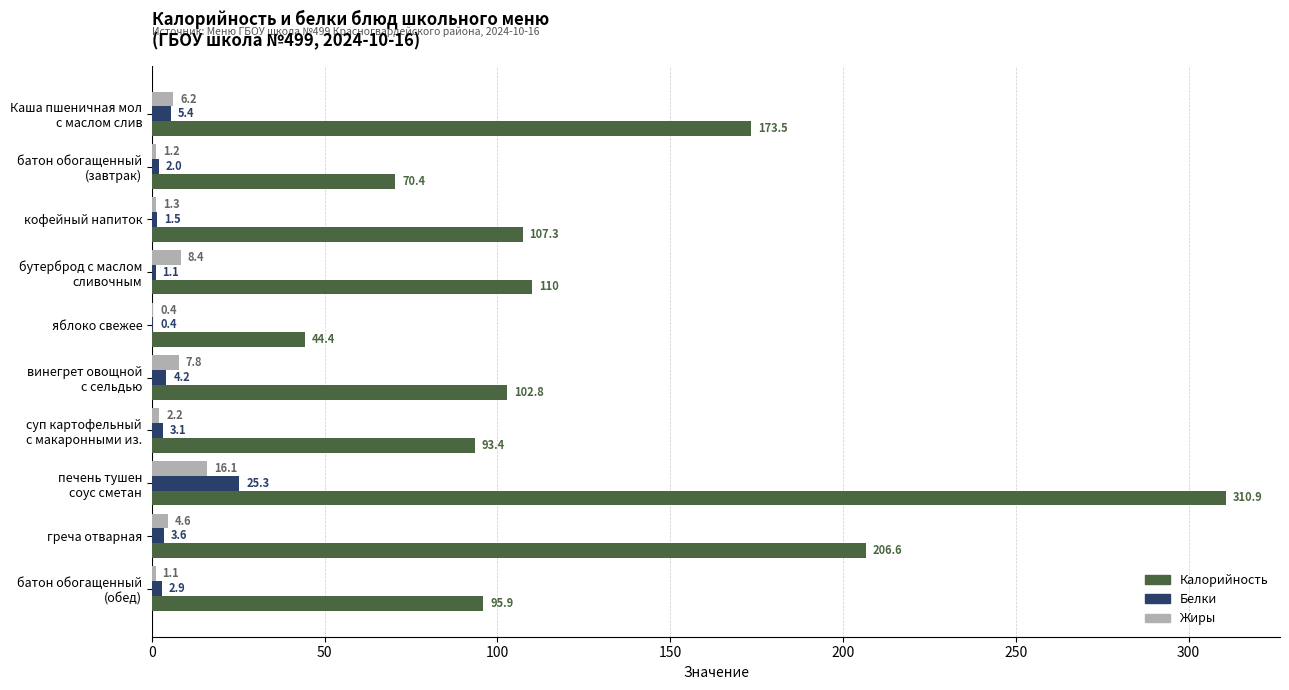

The Жиры series shows 4.6 at греча отварная. True or false?

True